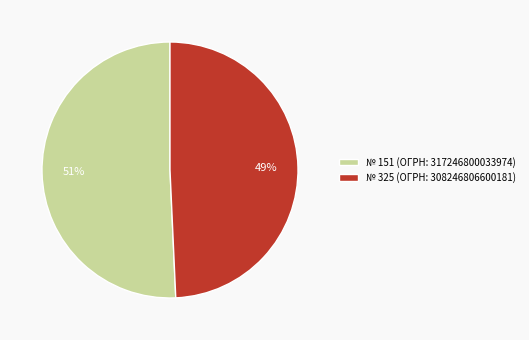

To the nearest percent, what percentage of the pie is № 151 (ОГРН: 317246800033974)?

51%